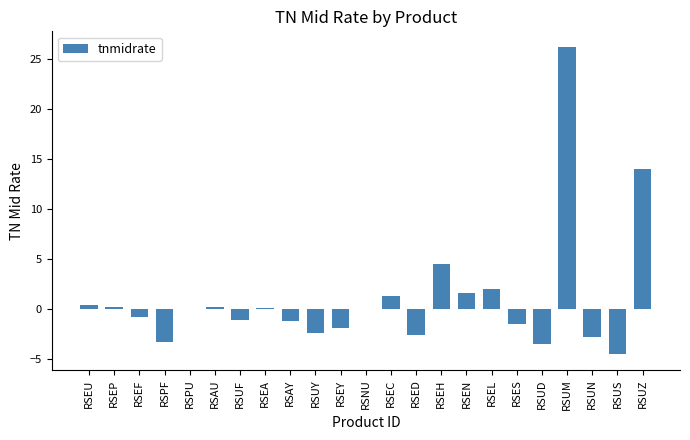

Which has a higher value, RSUY or RSAU?

RSAU